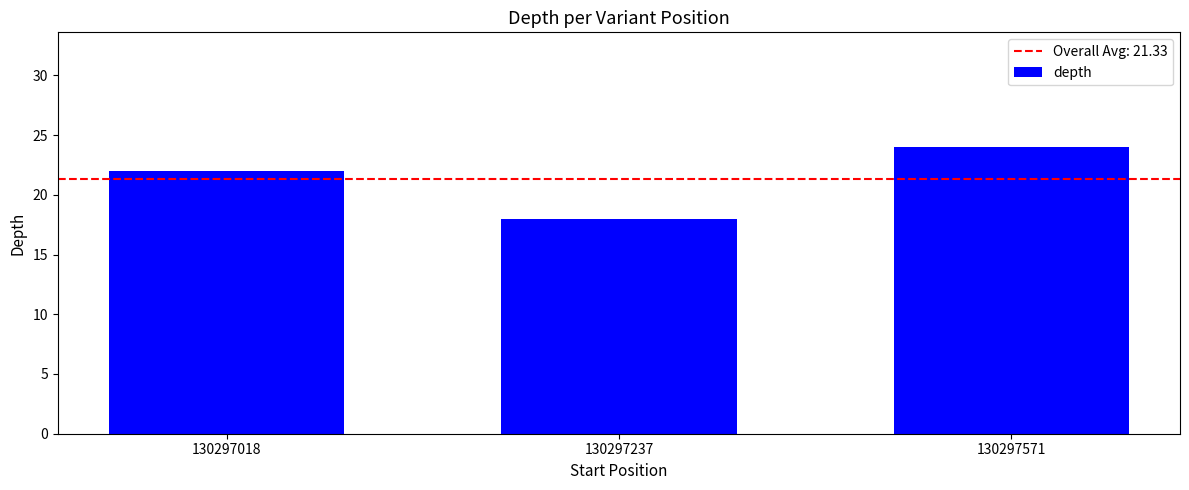

Reading right to left, what are all the values shown in this chart?

24	18	22